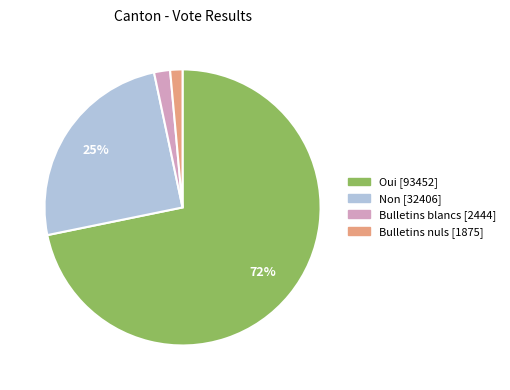

Which has a higher value, Bulletins nuls or Non?

Non